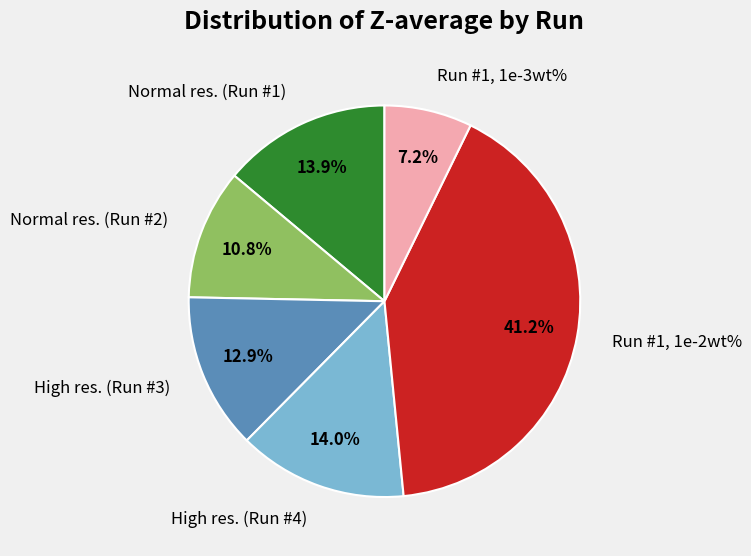

Is it true that Normal res. (Run #2) is 11% of the pie?

True